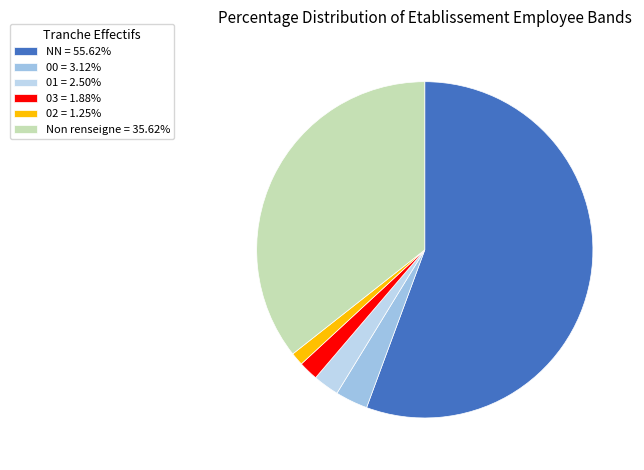

Count the number of slices in the pie.

6